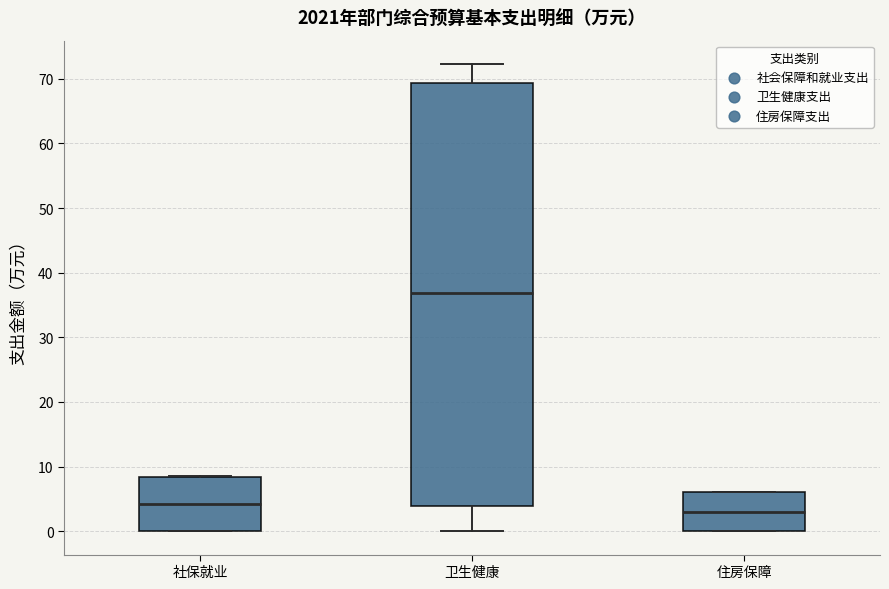

Reading left to right, read every box against the y-axis: the position of its median line, the range the box covers, and the ends of its whiskers. The values are not printed on the chart, so give them approximately, as read against the axis.

社保就业: median 4, box 0 to 8, whiskers 0 to 9
卫生健康: median 37, box 4 to 69, whiskers 0 to 72
住房保障: median 3, box 0 to 6, whiskers 0 to 6